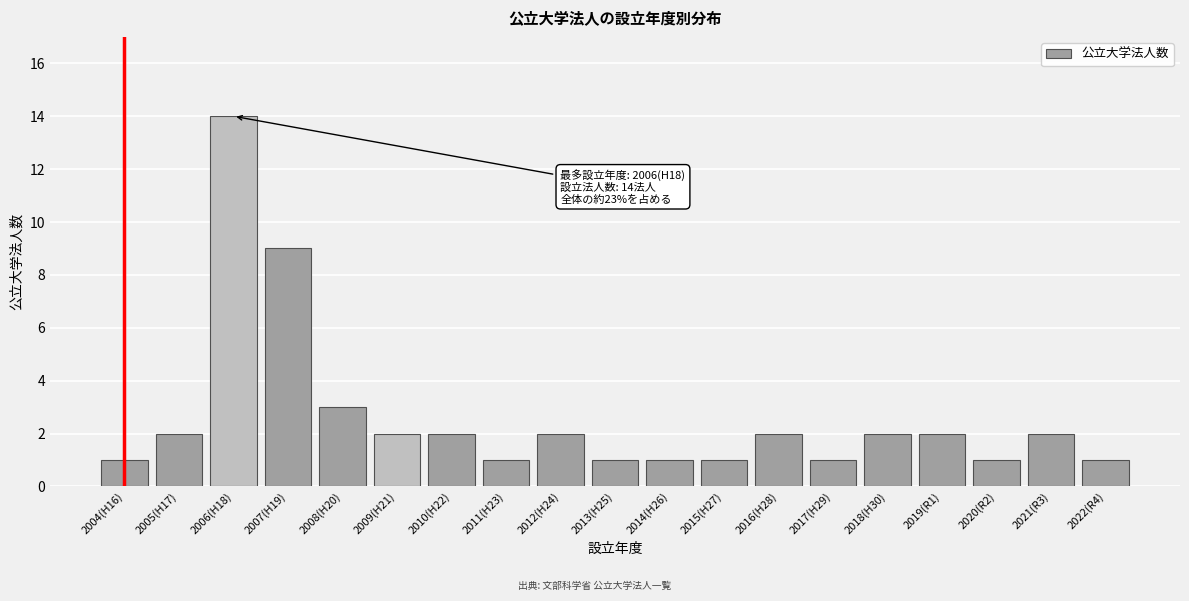

Reading left to right, extract all data points from this chart.

1	2	14	9	3	2	2	1	2	1	1	1	2	1	2	2	1	2	1